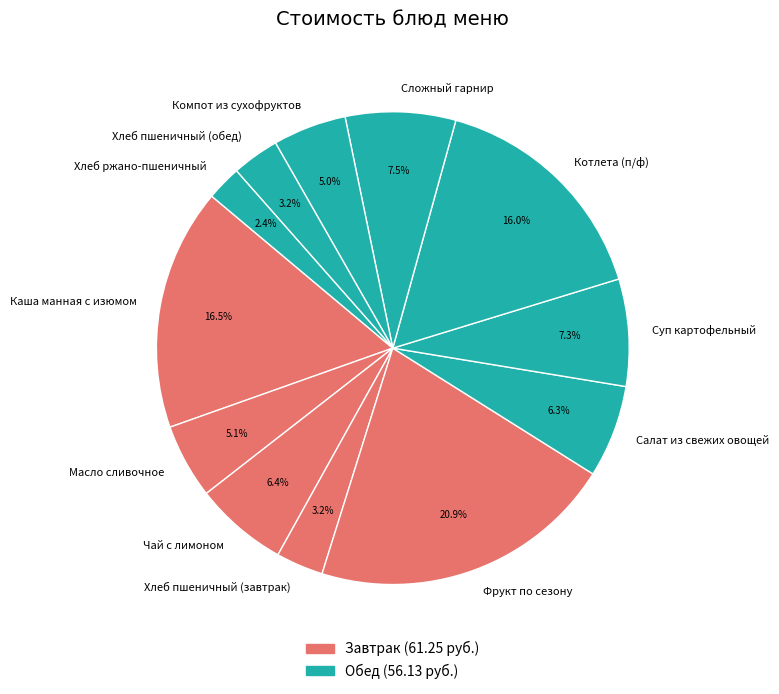

Which slice is the largest?

Фрукт по сезону